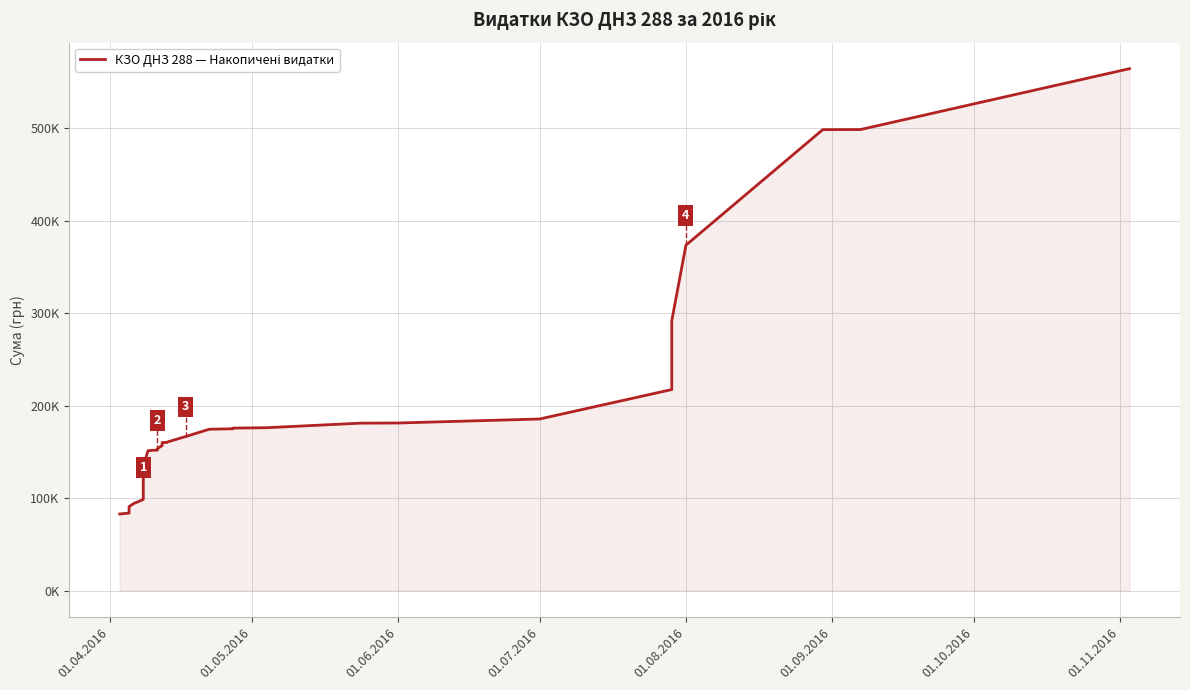

Count the number of data series in this chart.

1